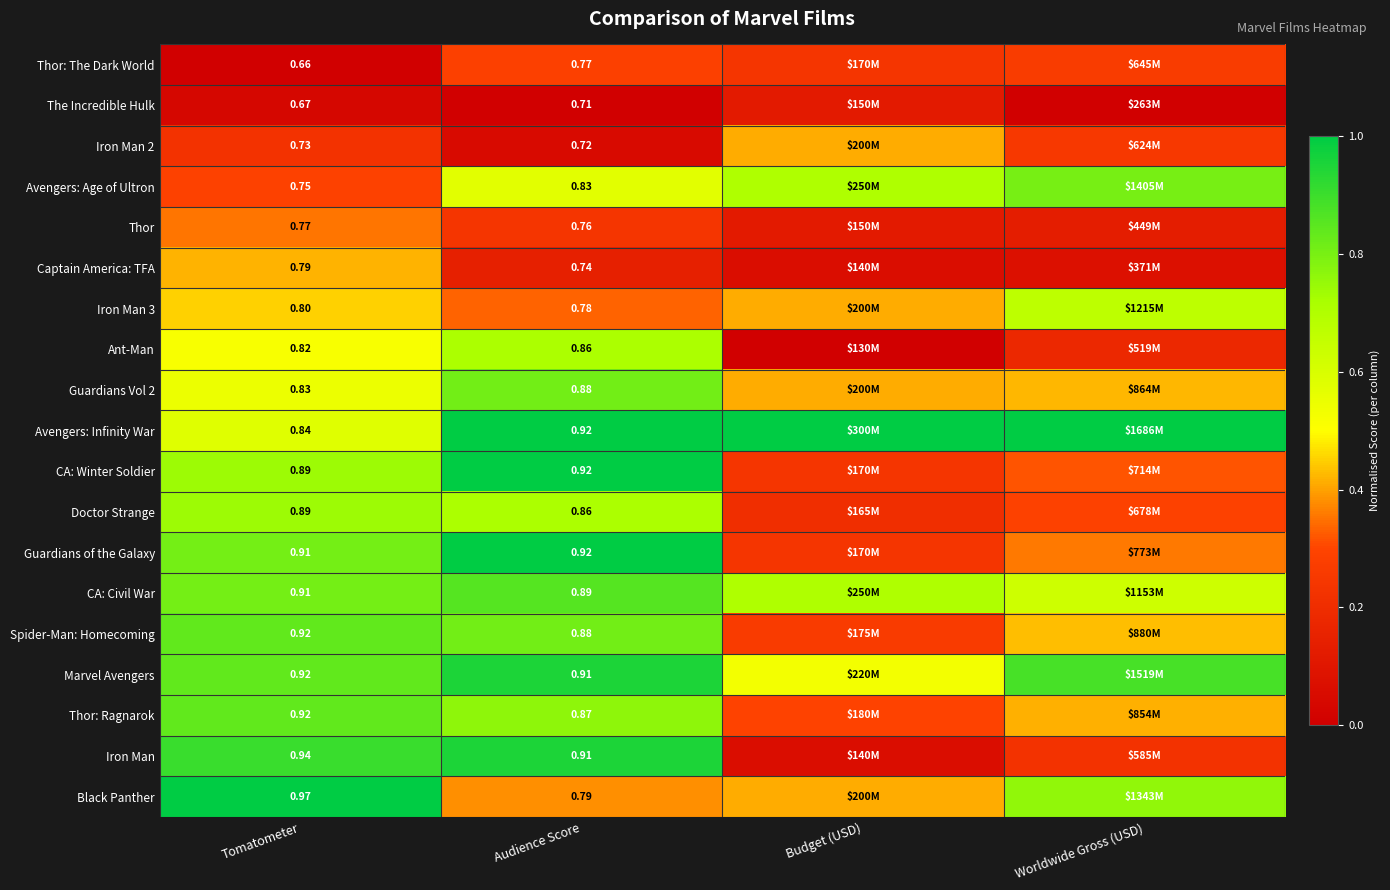

At which label does Guardians Vol 2 reach its peak?

Audience Score